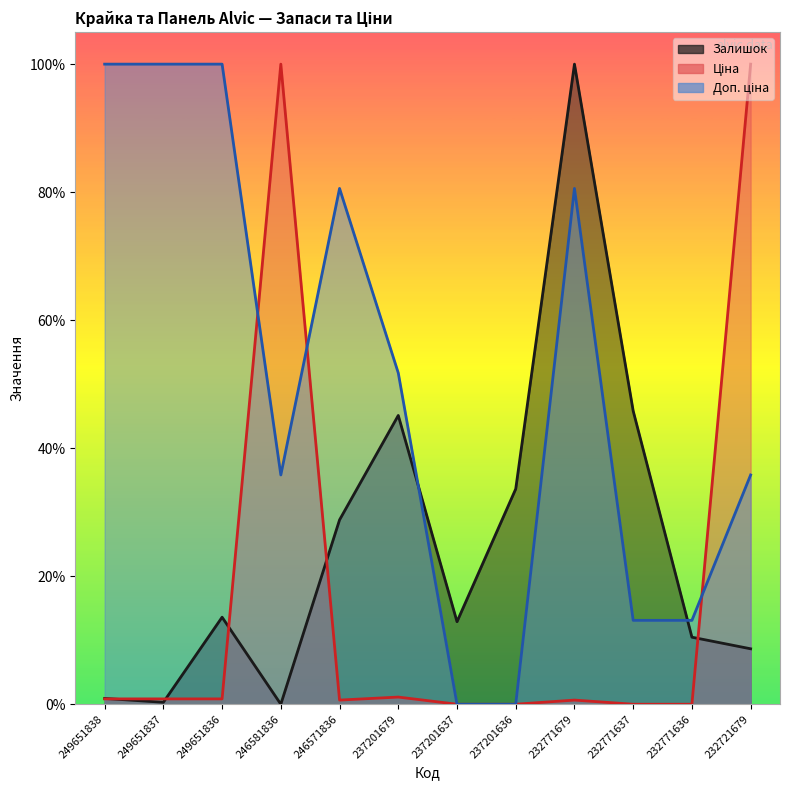

What is the difference between the maximum and minimum values in the Доп. ціна series?

100.0